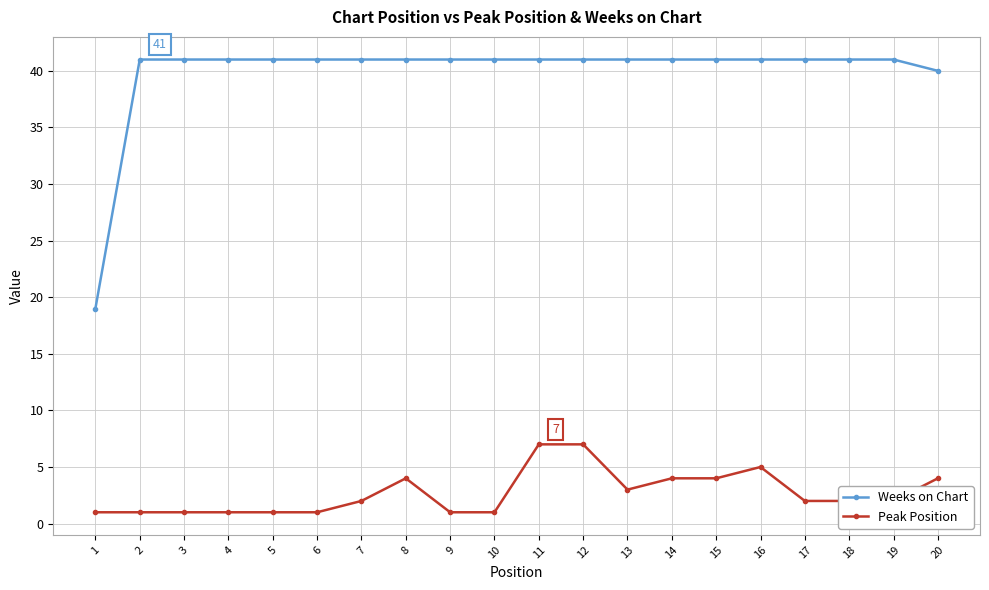

What is the difference between the maximum and minimum values in the Weeks on Chart series?

22